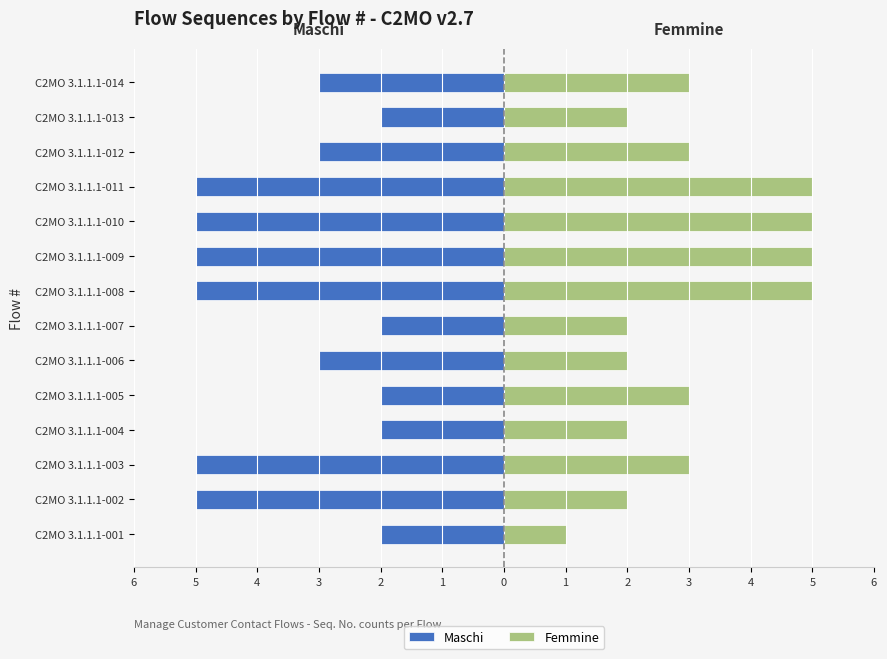

How many values in the Maschi series are below -3?

6